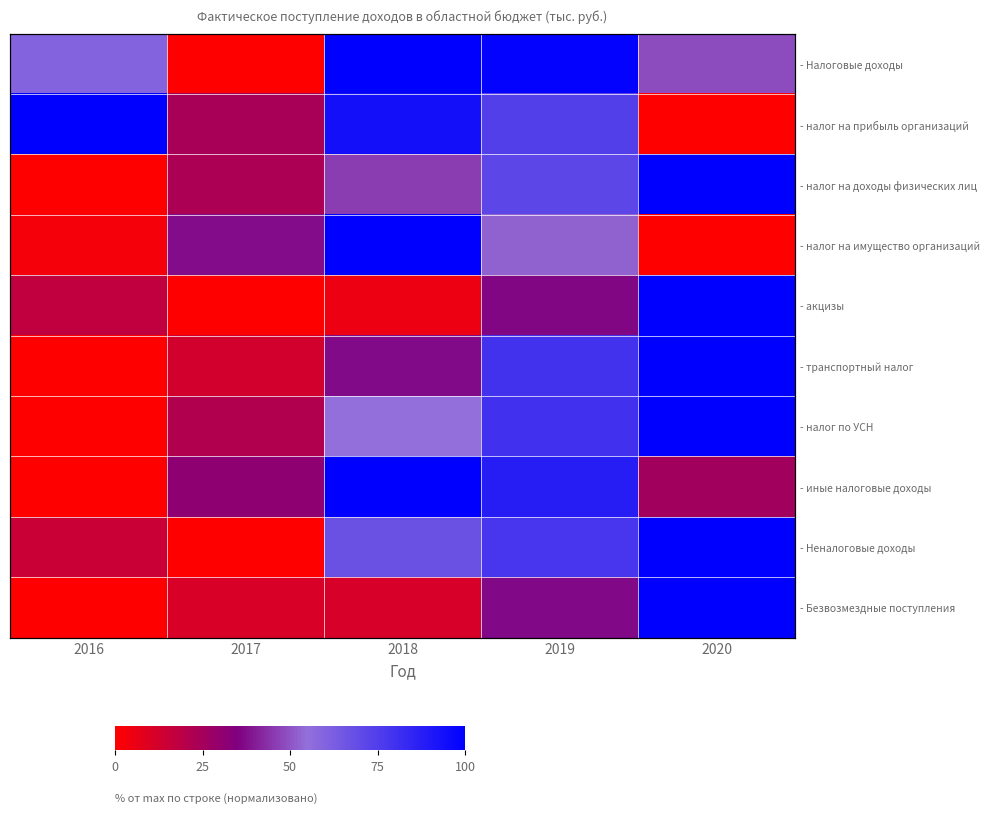

How many distinct data groups are displayed?

10